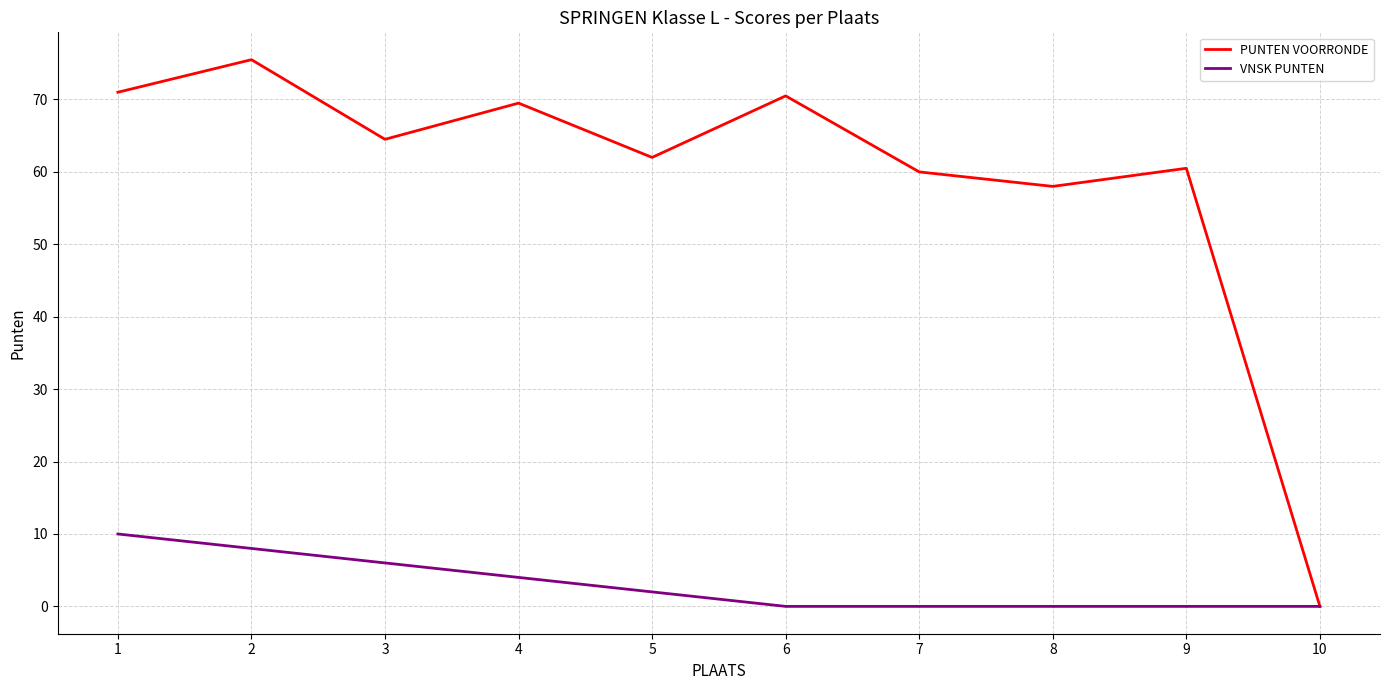

What is the difference between the PUNTEN VOORRONDE values at 4 and 1?

1.5